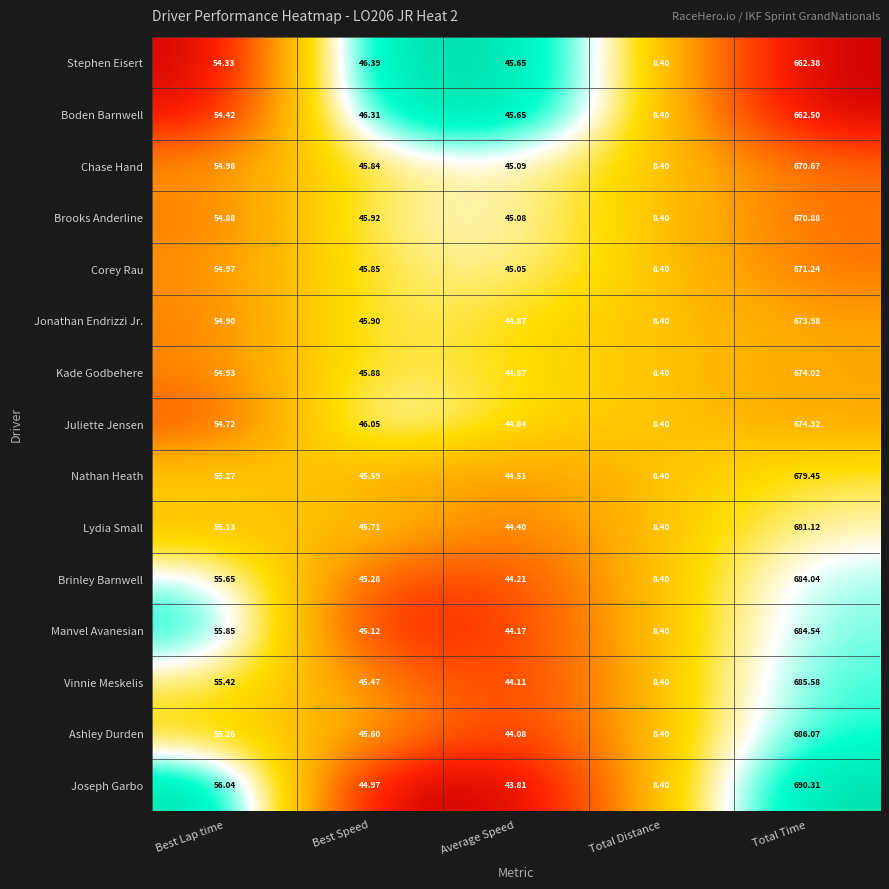

Where does the Lydia Small series first go above 45?

Best Lap time